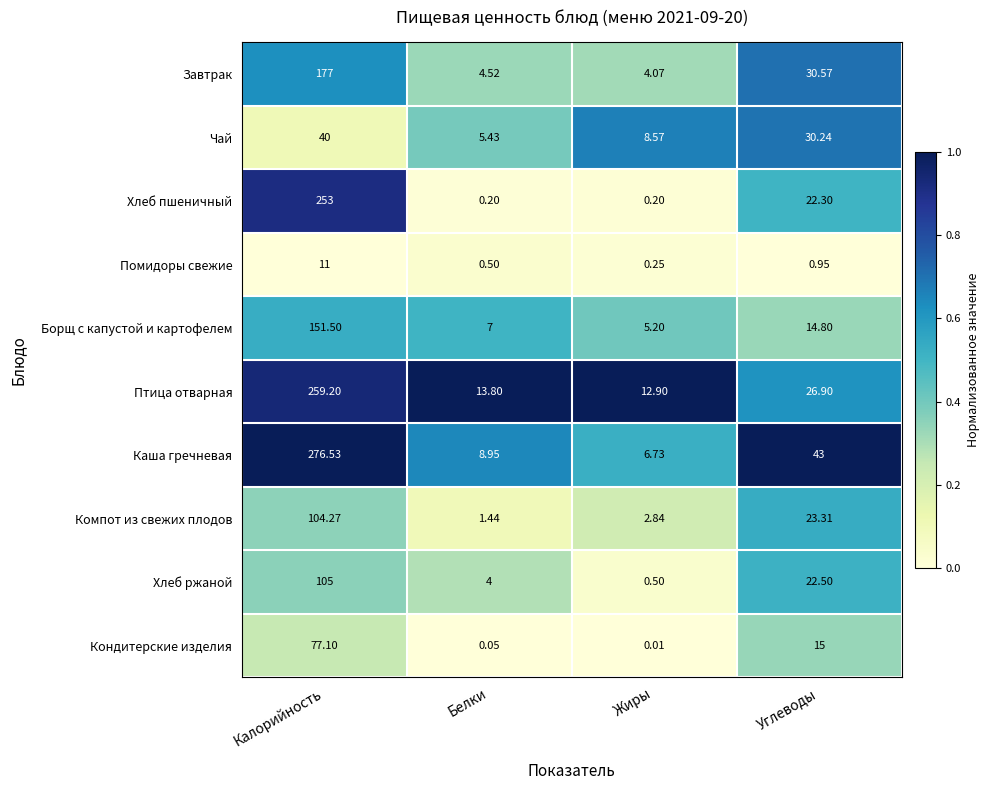

How many categories are shown in the chart?

4